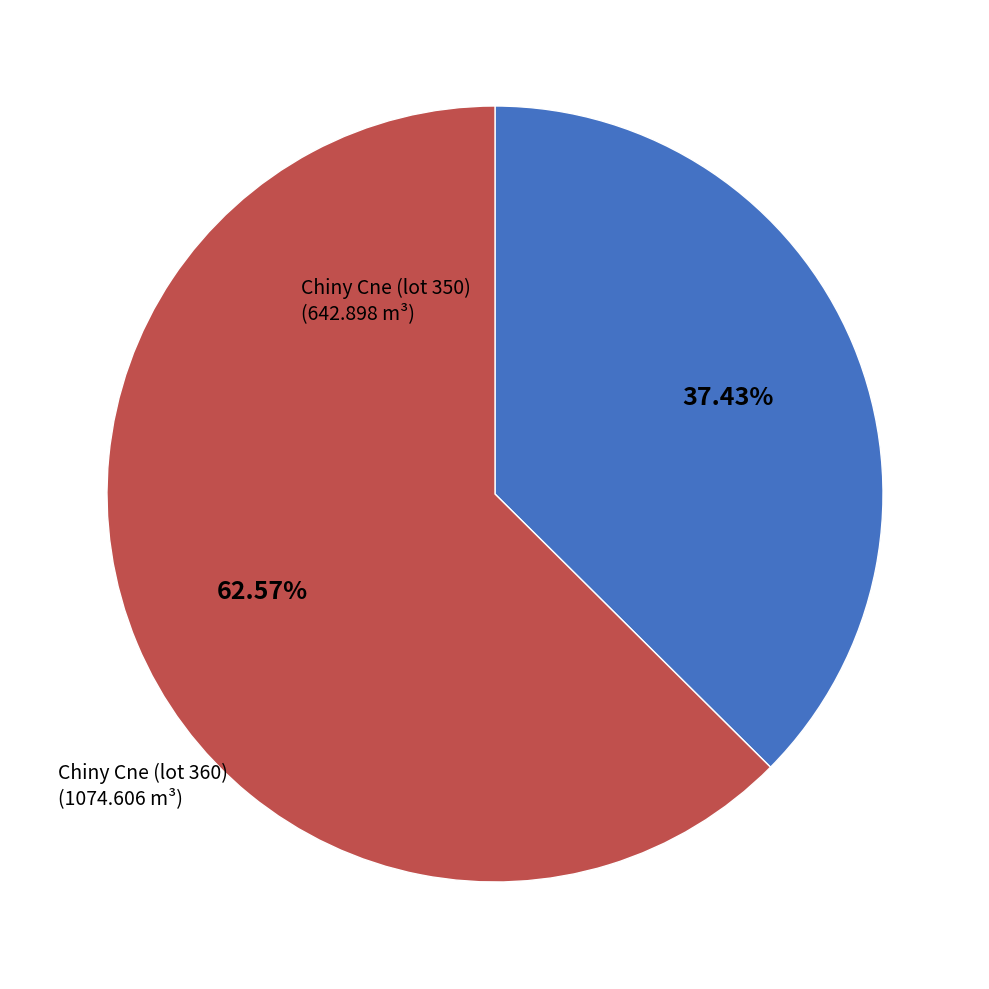

Which category has the smallest portion of the pie?

Chiny Cne (lot 350)